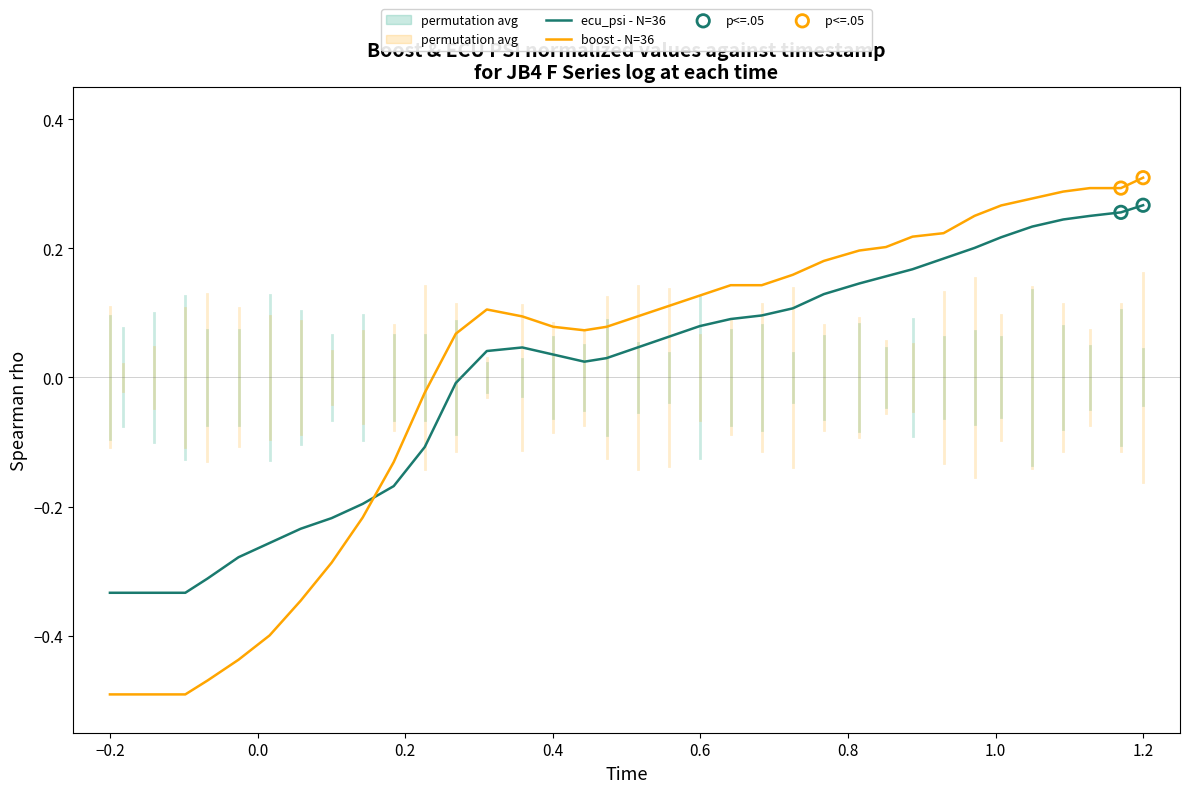

True or false: boost - N=36 and ecu_psi - N=36 cross at least once.

True